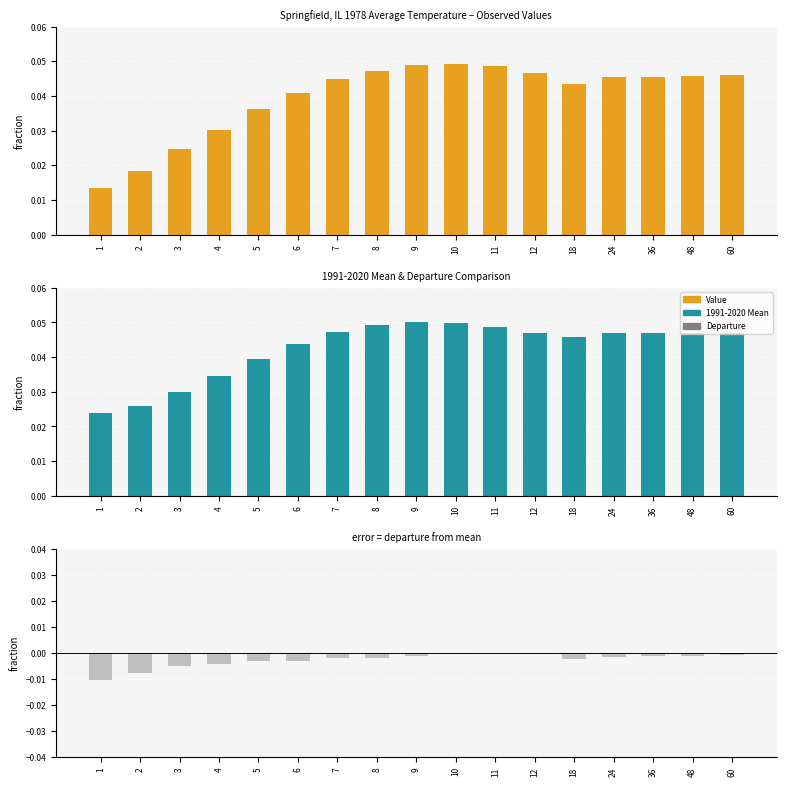

Count the number of data series in this chart.

3